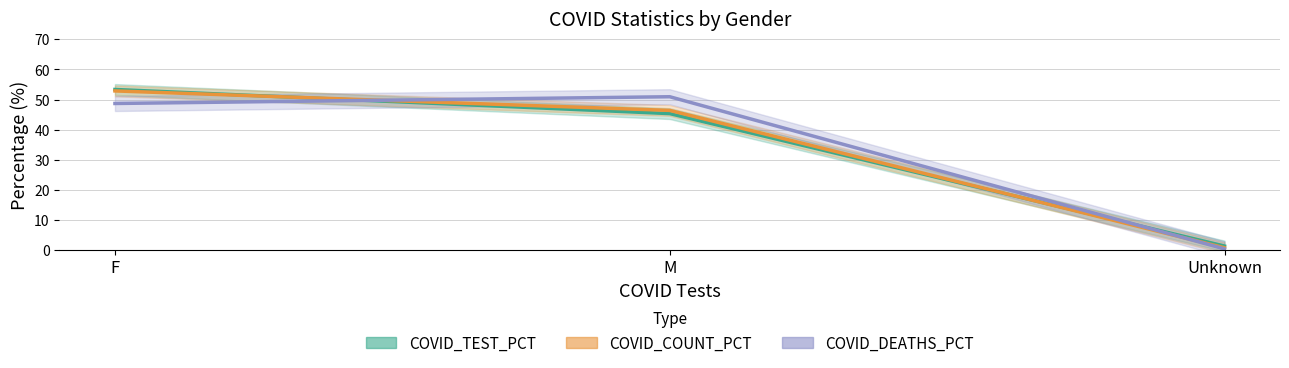

How many lines are shown in the chart?

3